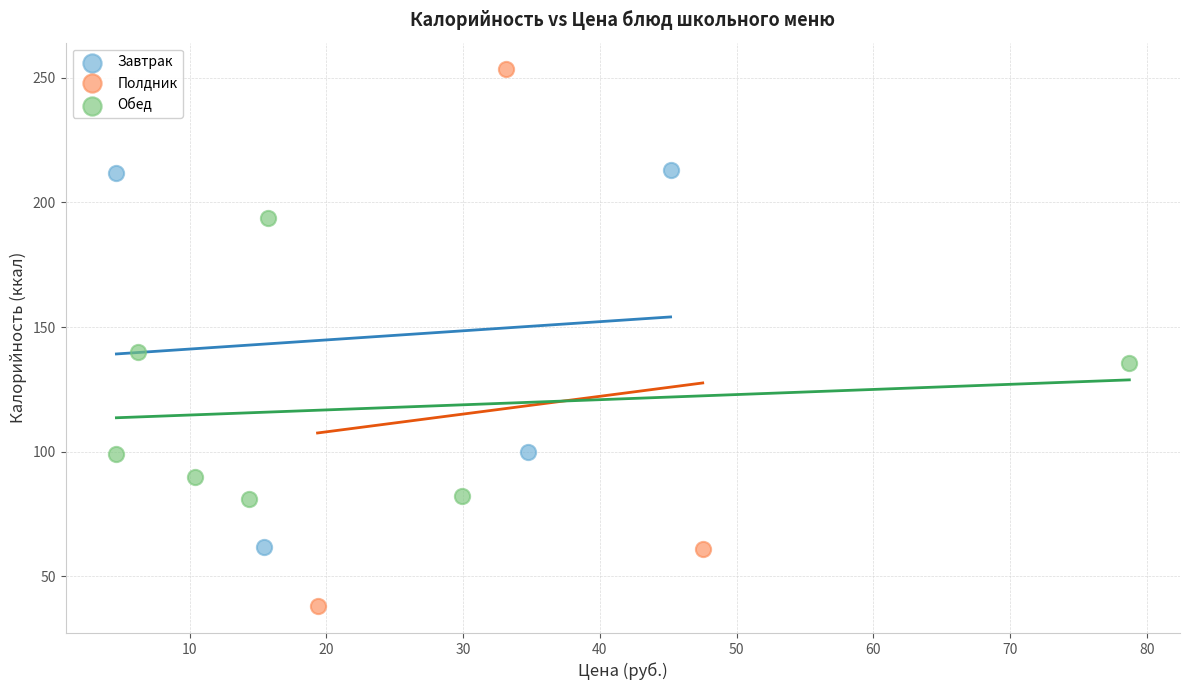

Which series contains the highest Y value?

Полдник